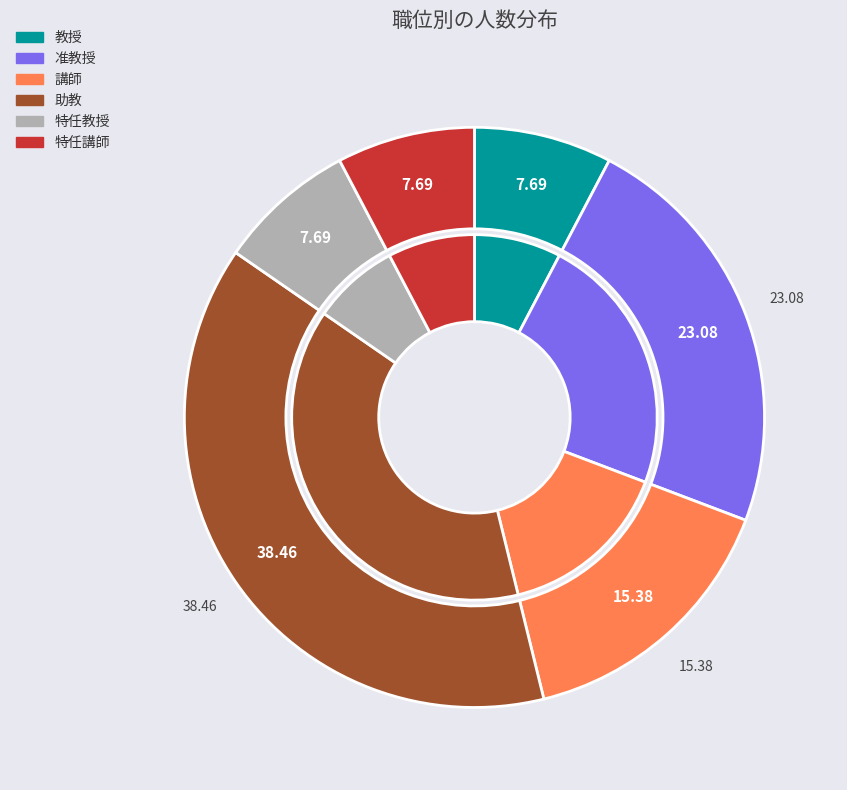

To the nearest percent, what percentage of the pie is 講師?

15%